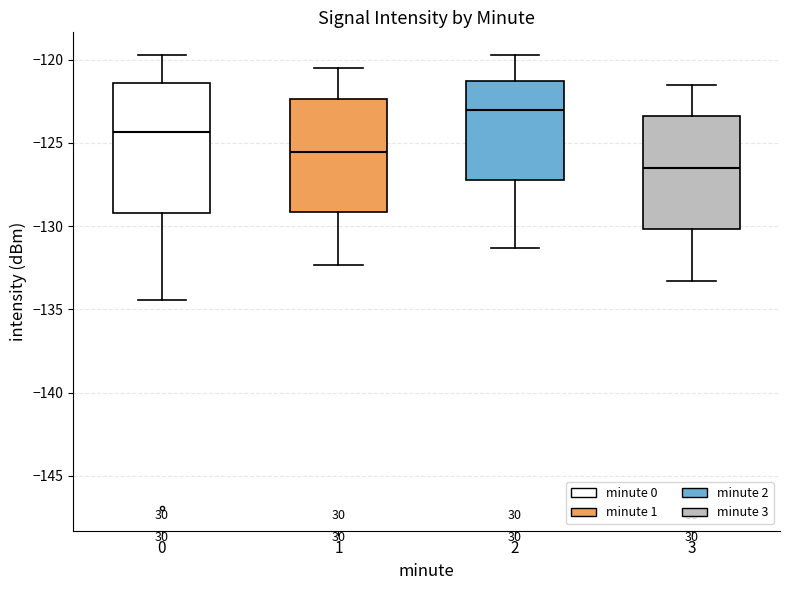

Reading left to right, transcribe this box plot: for each box, give where its median line is, the range the box spans, and where its two whiskers end, as read against the y-axis. The values are not printed on the chart, so give them approximately, as read against the axis.

0: median -124.5, box -129.0 to -121.5, whiskers -134.5 to -119.5
1: median -125.5, box -129.0 to -122.5, whiskers -132.5 to -120.5
2: median -123.0, box -127.0 to -121.5, whiskers -131.5 to -119.5
3: median -126.5, box -130.0 to -123.5, whiskers -133.5 to -121.5